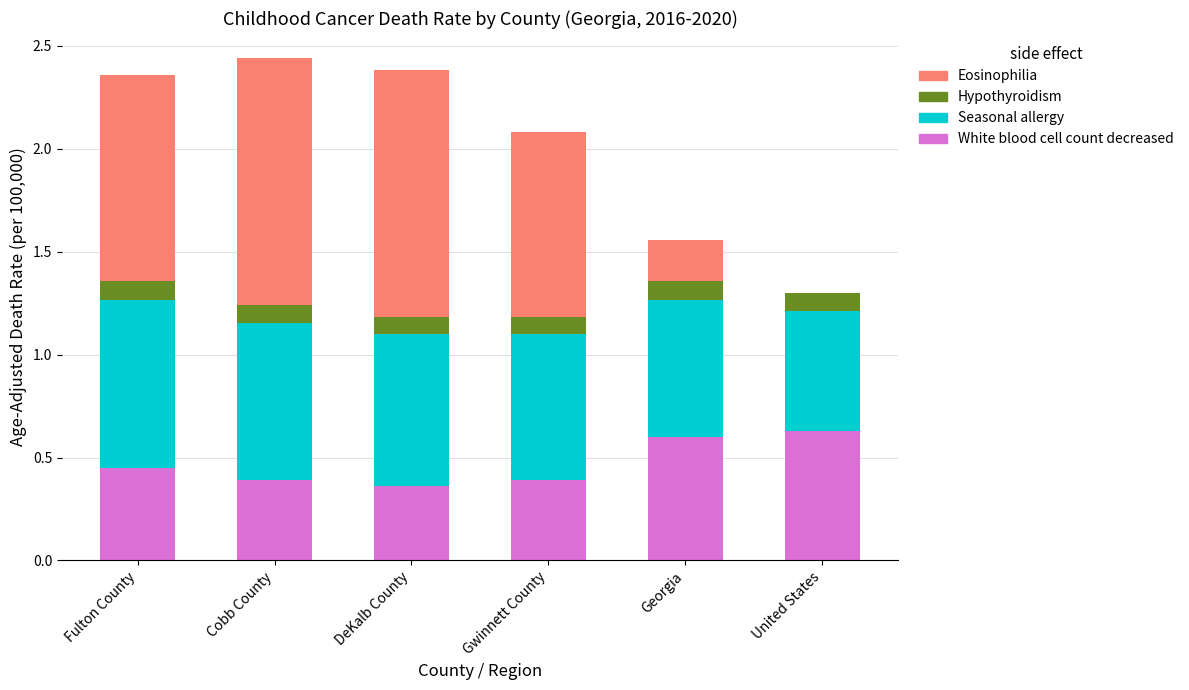

What is the total value across all series at Fulton County?

2.4